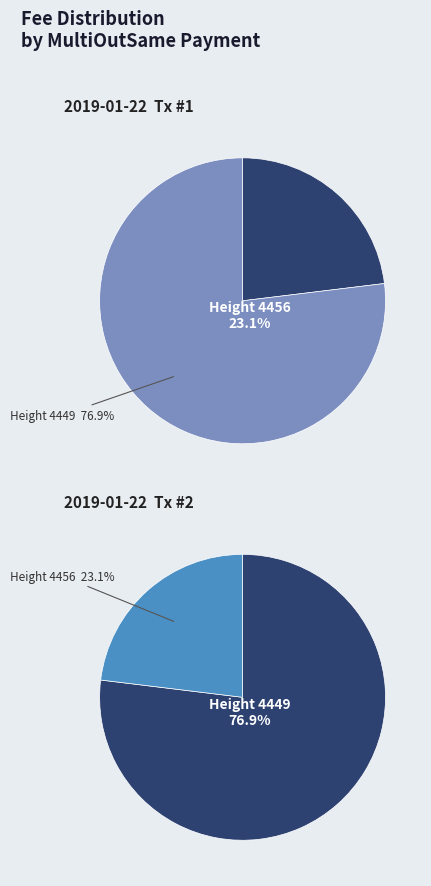

Which slice is the smallest?

4456